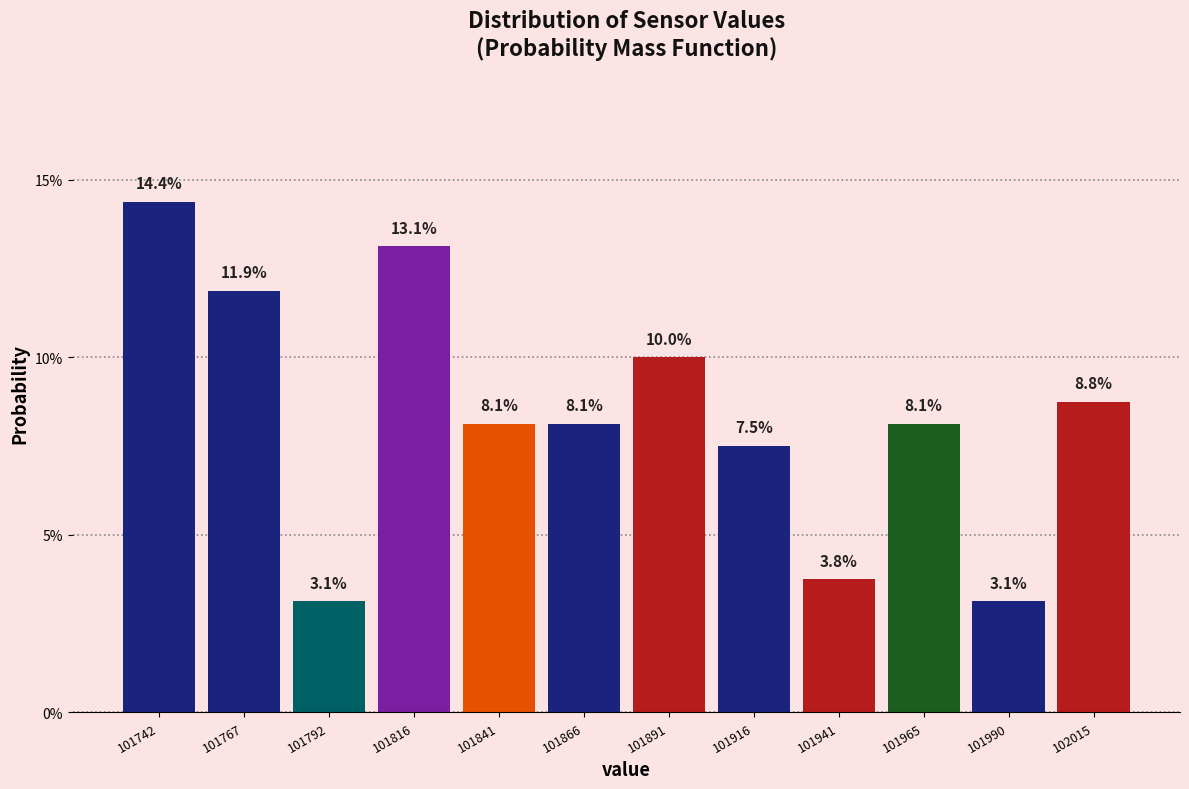

Reading left to right, transcribe this chart: for each bar, give the range it covers on the x-axis and its height. The bar edges are not printed on the chart, so give them approximately, as read against the axis.

101730 to 101755: 14.4
101755 to 101780: 11.9
101780 to 101805: 3.1
101805 to 101830: 13.1
101830 to 101855: 8.1
101855 to 101880: 8.1
101880 to 101905: 10.0
101905 to 101930: 7.5
101930 to 101955: 3.8
101955 to 101980: 8.1
101980 to 102005: 3.1
102005 to 102030: 8.8